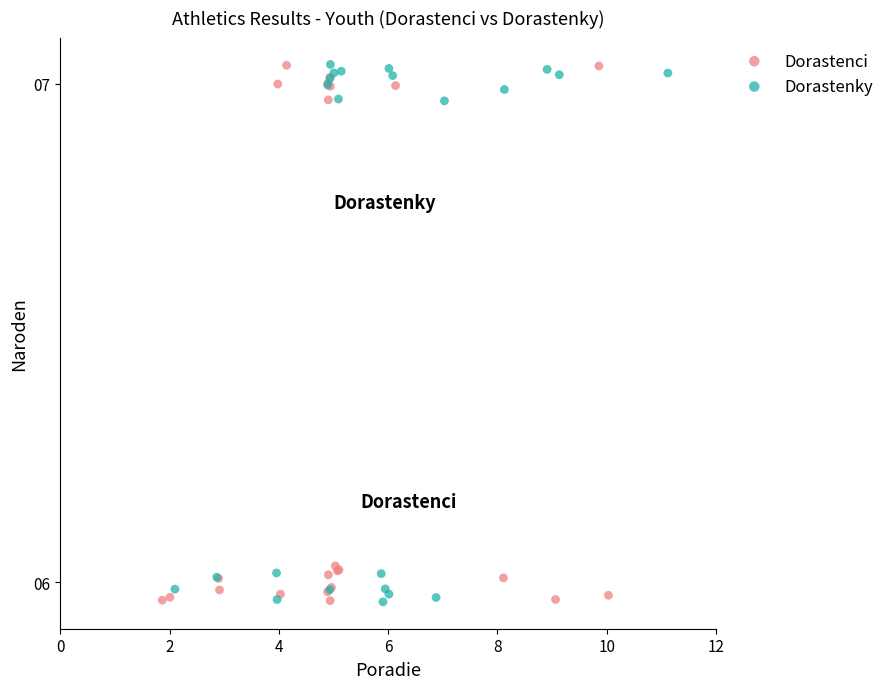

What are all the series names shown in the legend?

Dorastenci, Dorastenky